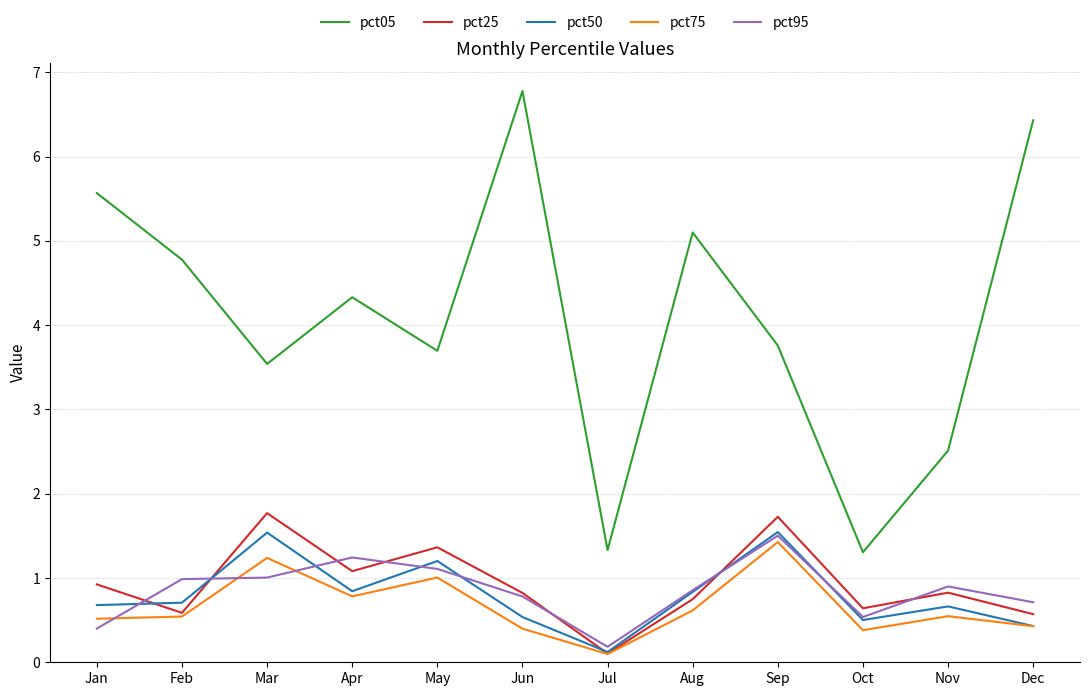

Reading left to right, what are all the values shown in this chart?

pct05: Jan=5.6	Feb=4.8	Mar=3.5	Apr=4.3	May=3.7	Jun=6.8	Jul=1.3	Aug=5.1	Sep=3.8	Oct=1.3	Nov=2.5	Dec=6.4
pct25: Jan=0.9	Feb=0.6	Mar=1.8	Apr=1.1	May=1.4	Jun=0.8	Jul=0.1	Aug=0.7	Sep=1.7	Oct=0.6	Nov=0.8	Dec=0.6
pct50: Jan=0.7	Feb=0.7	Mar=1.5	Apr=0.8	May=1.2	Jun=0.5	Jul=0.1	Aug=0.8	Sep=1.5	Oct=0.5	Nov=0.7	Dec=0.4
pct75: Jan=0.5	Feb=0.5	Mar=1.2	Apr=0.8	May=1.0	Jun=0.4	Jul=0.1	Aug=0.6	Sep=1.4	Oct=0.4	Nov=0.5	Dec=0.4
pct95: Jan=0.4	Feb=1.0	Mar=1.0	Apr=1.2	May=1.1	Jun=0.8	Jul=0.2	Aug=0.9	Sep=1.5	Oct=0.5	Nov=0.9	Dec=0.7